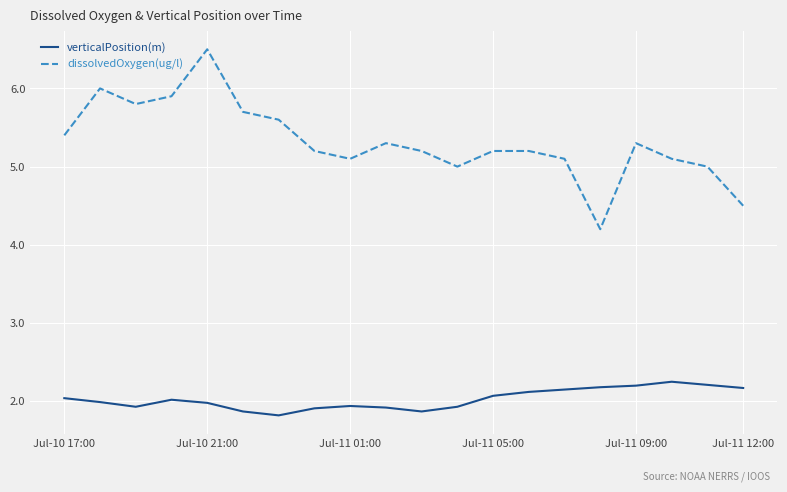

True or false: verticalPosition(m) and dissolvedOxygen(ug/l) cross at least once.

False